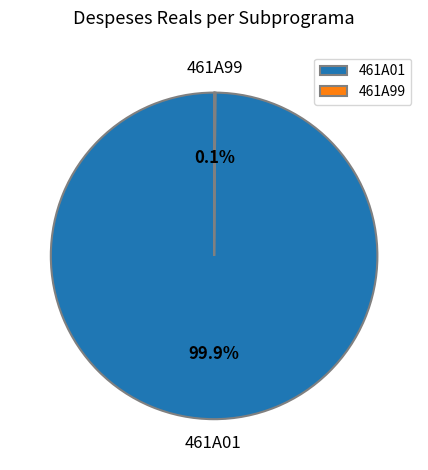

Is 461A01 the majority of the pie?

Yes